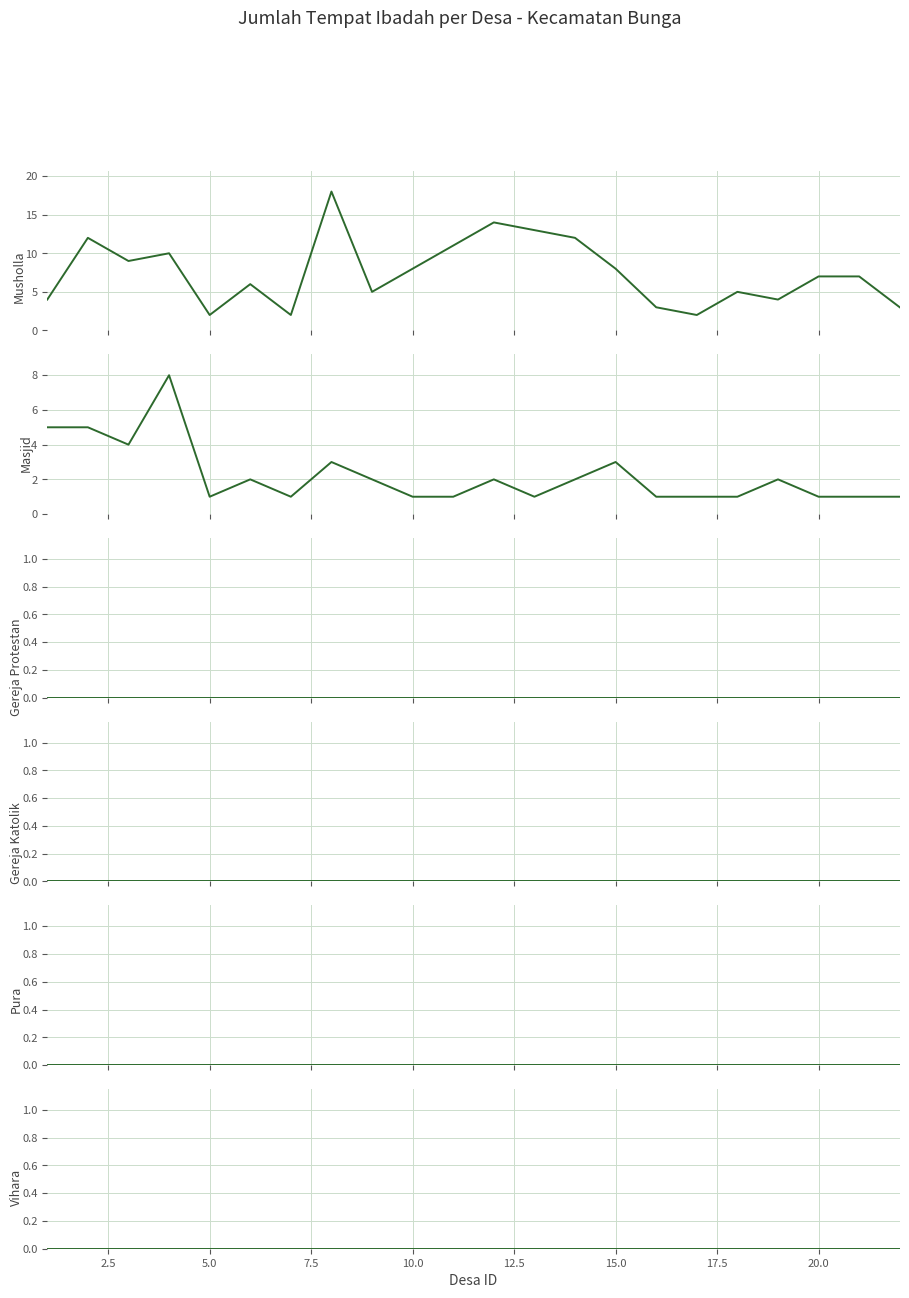

Is the value of Masjid at 16 greater than the value of Vihara at 12.5?

Yes